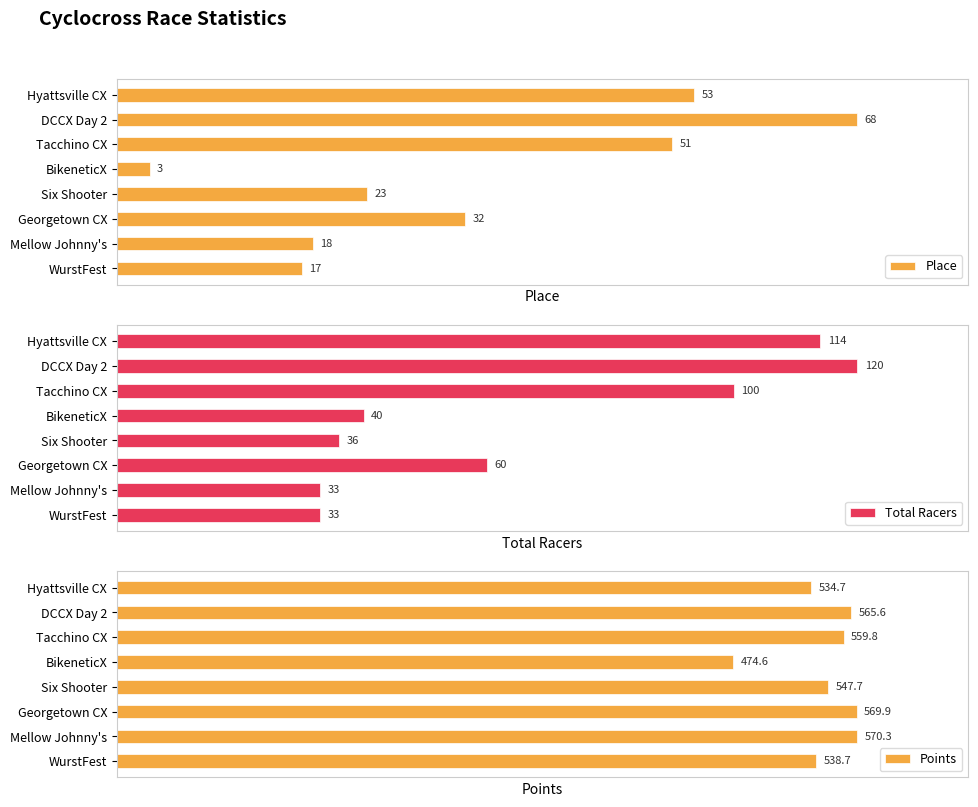

Which series changed the most between Tacchino CX and Six Shooter?

Total Racers